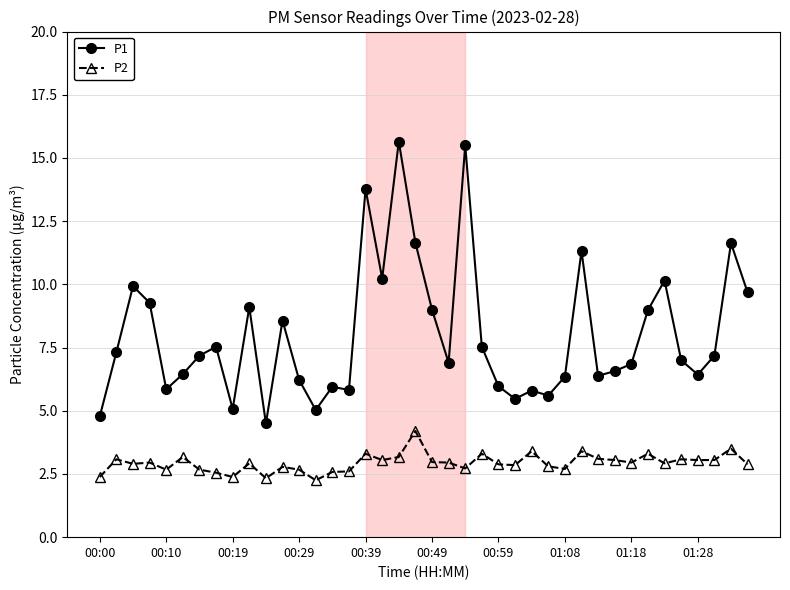

What is the sum of all P1 values?

320.2